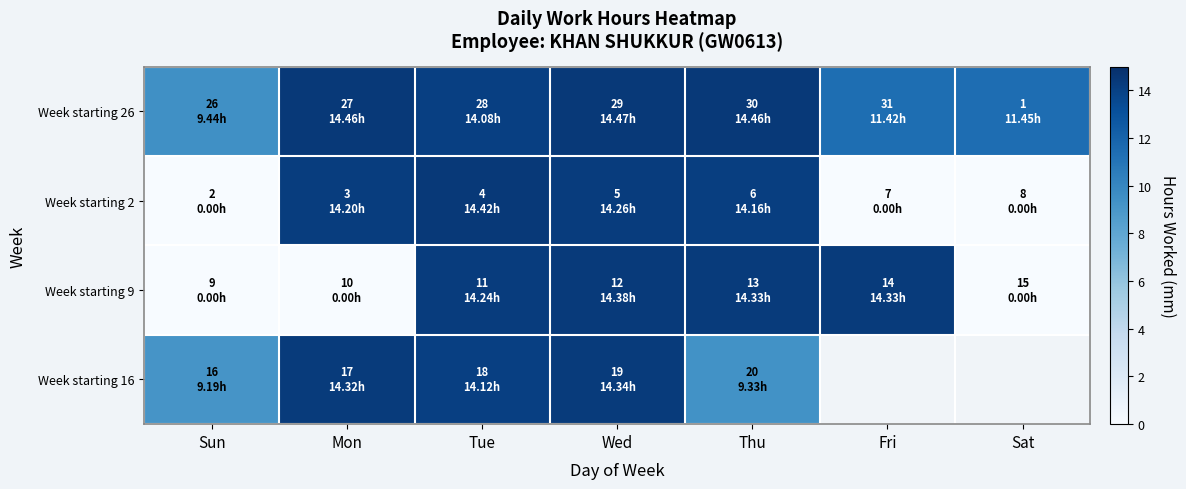

Which series has the largest range (max minus min)?

Week starting 2